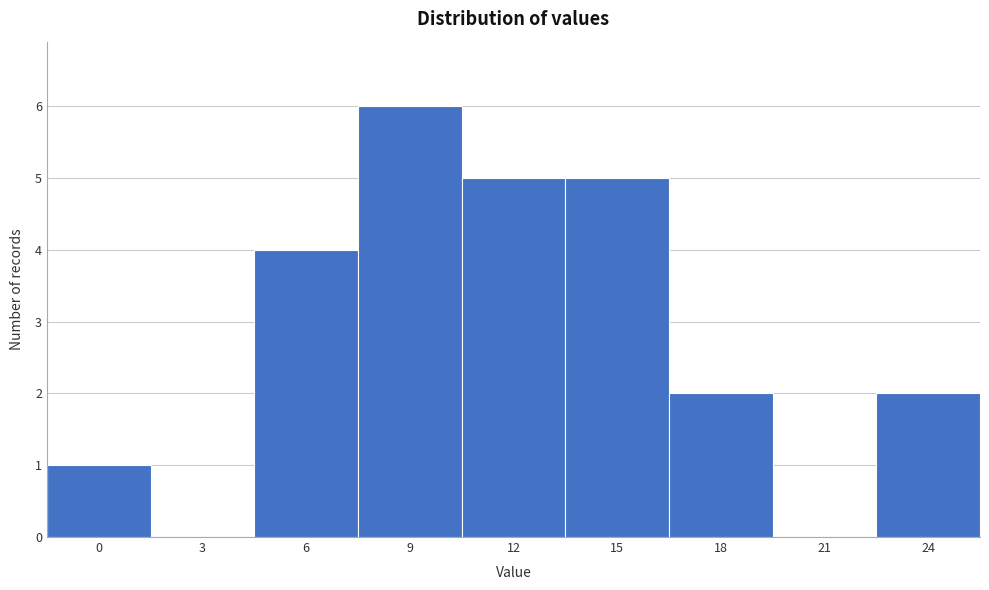

Reading right to left, transcribe all the data shown in this chart.

24=2	21=0	18=2	15=5	12=5	9=6	6=4	3=0	0=1